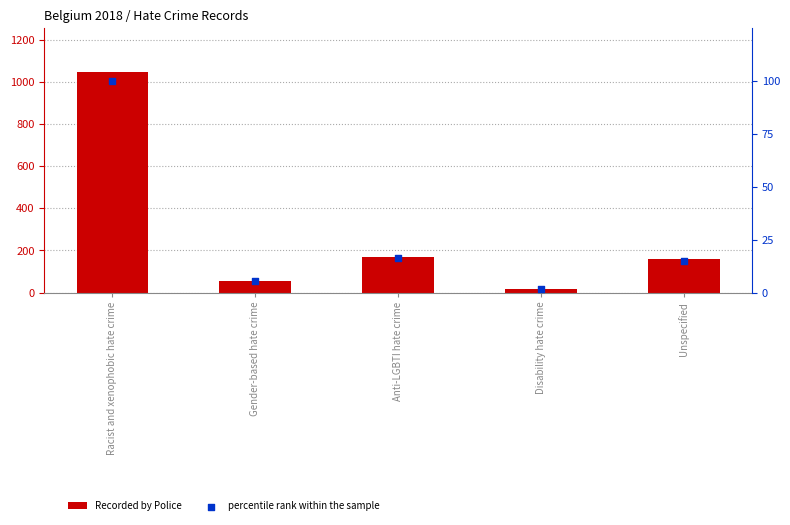

Which series has the widest spread of Y values?

Recorded by Police